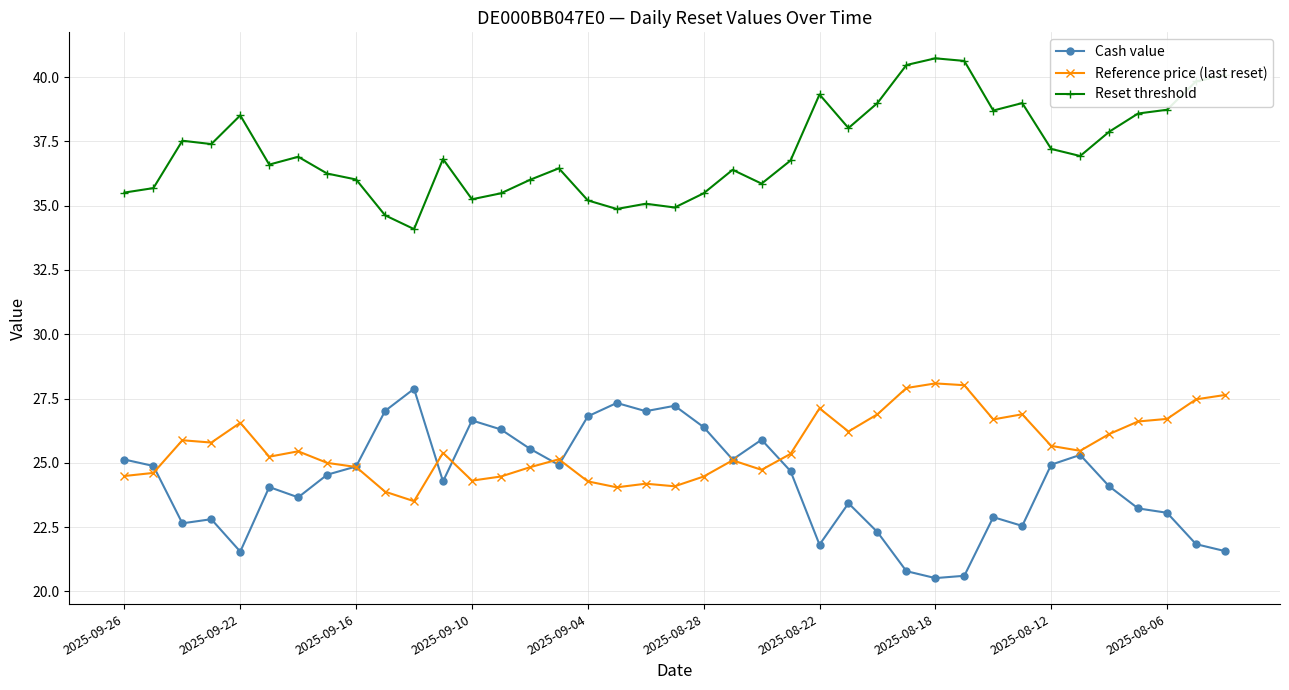

True or false: Reset threshold has more than 2 interior local peaks.

True